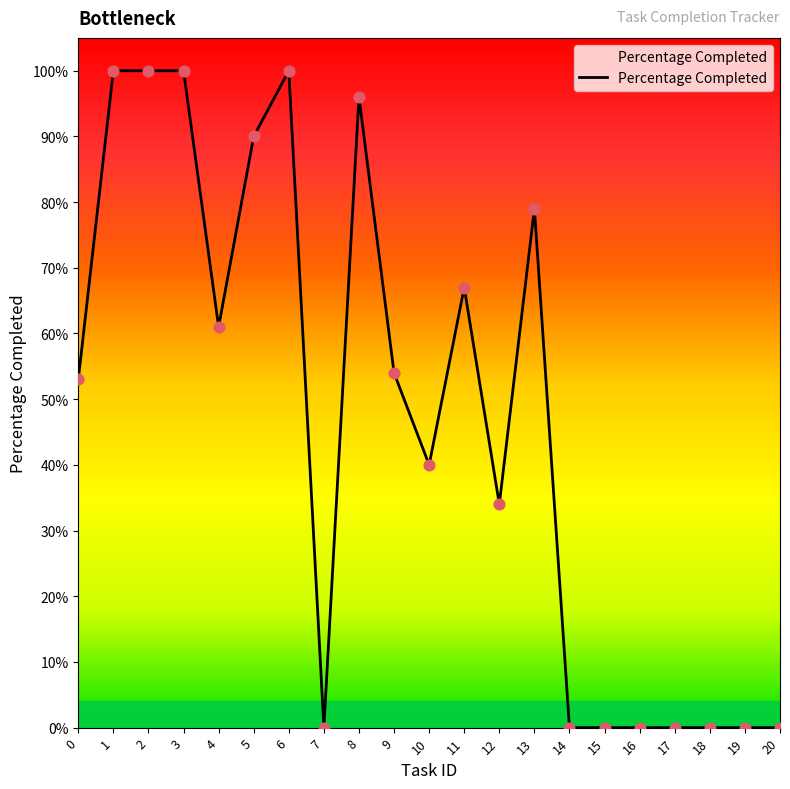

What is the change in value from 10 to 20?

-0.4